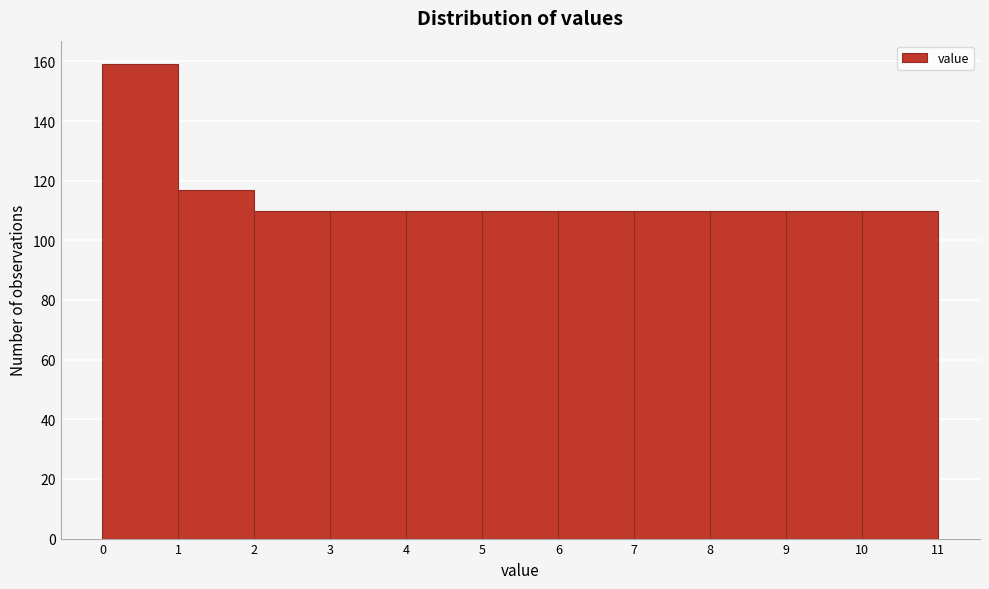

Reading left to right, transcribe this chart: for each bar, give the range it covers on the x-axis and its height. The values are not printed on the chart, so give them approximately, as read against the axis.

0 to 1: 160
1 to 2: 118
2 to 3: 110
3 to 4: 110
4 to 5: 110
5 to 6: 110
6 to 7: 110
7 to 8: 110
8 to 9: 110
9 to 10: 110
10 to 11: 110